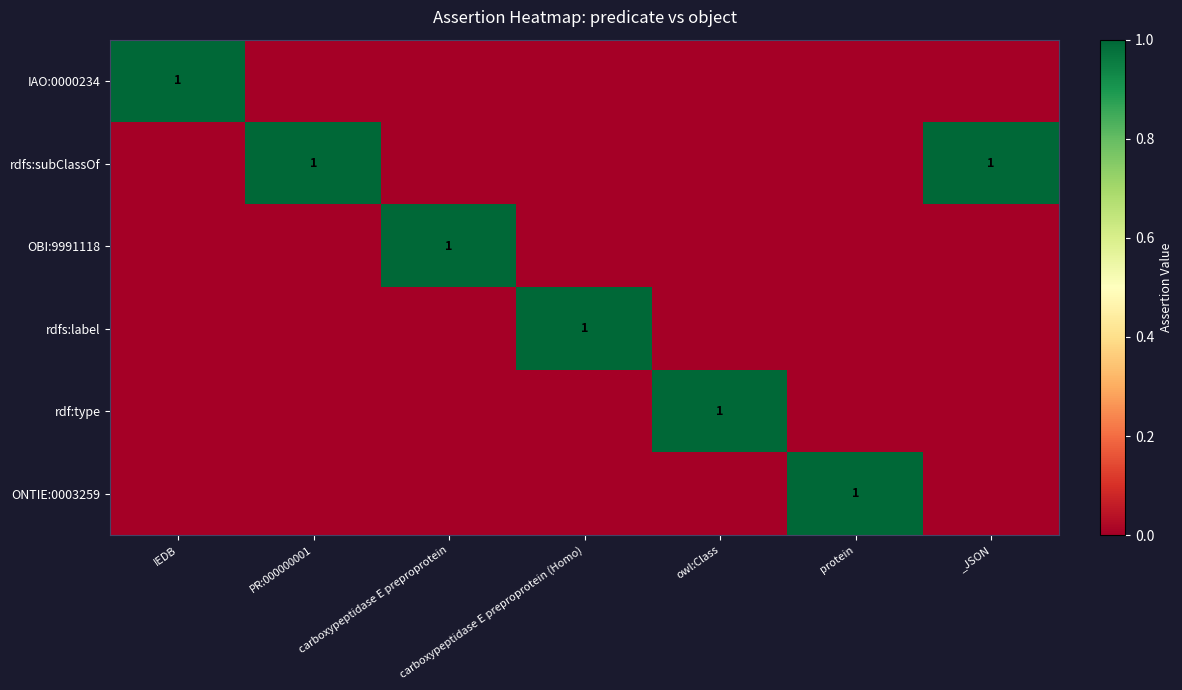

How many positive values does the ONTIE:0003259 series have?

1